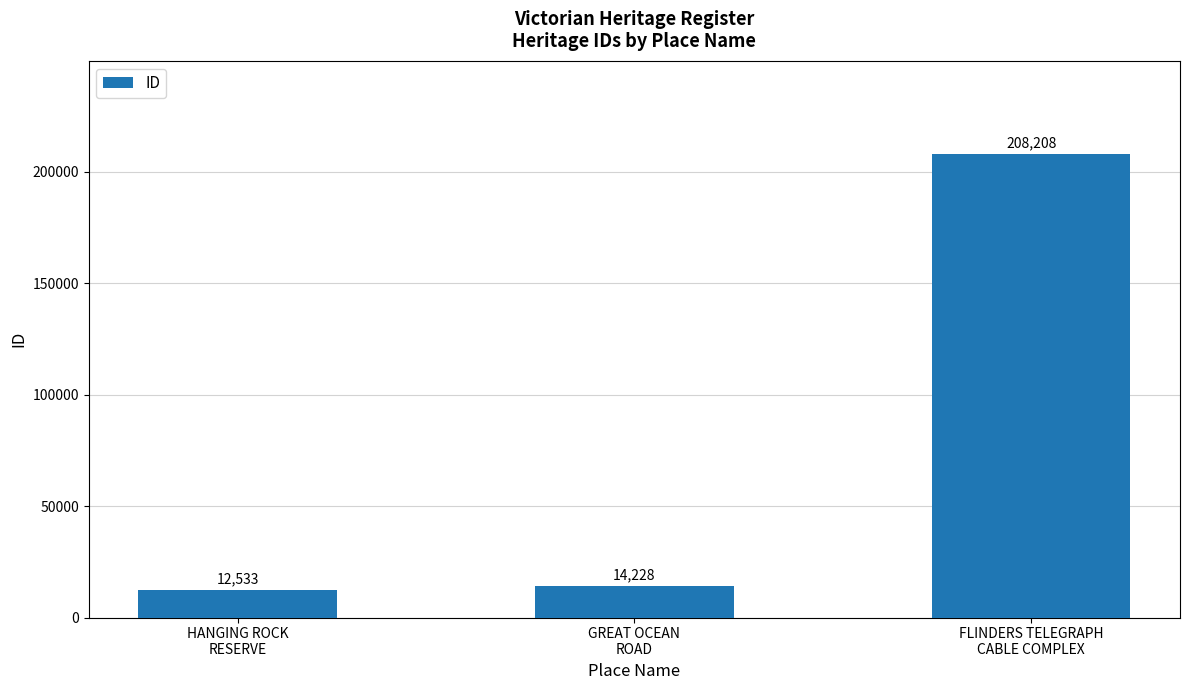

What is the label of the 1st bar from the right?

FLINDERS TELEGRAPH
CABLE COMPLEX